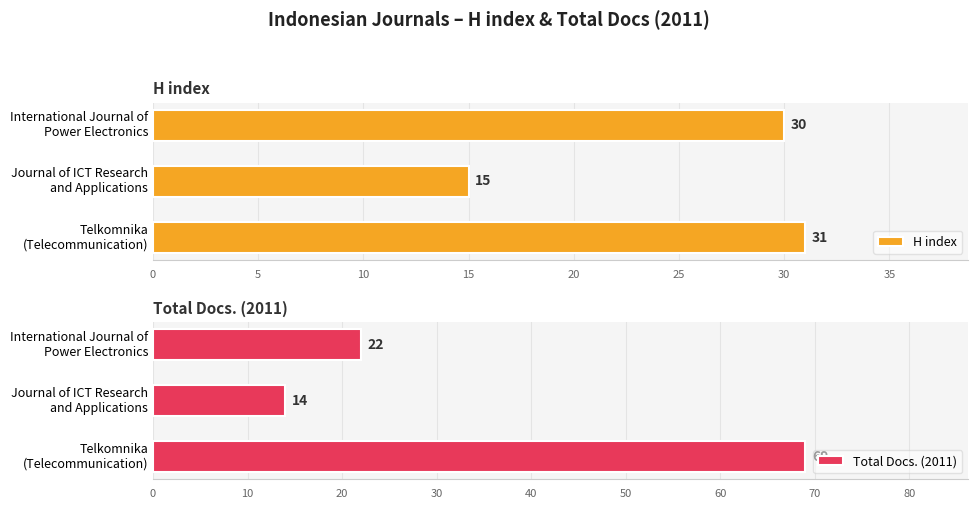

How many categories are shown in the chart?

3